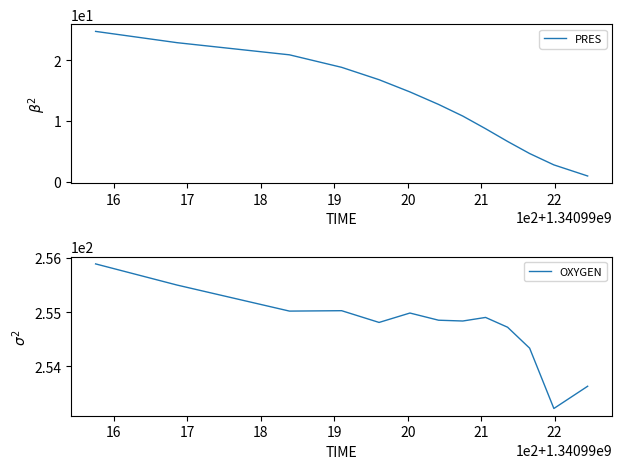

True or false: PRES and OXYGEN cross at least once.

False